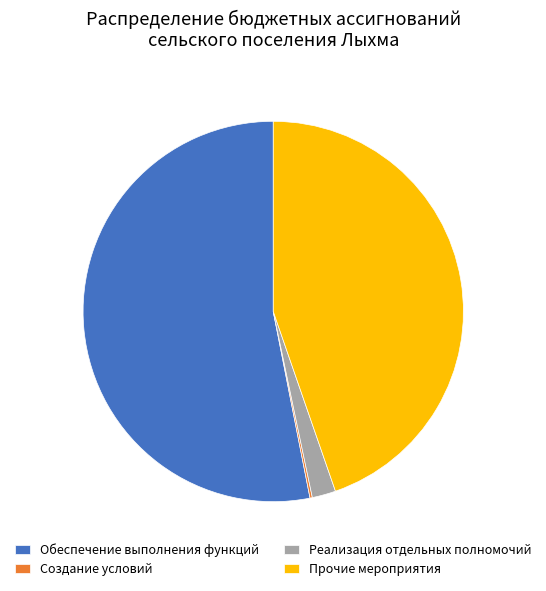

Between Обеспечение выполнения функций and Реализация отдельных полномочий, which is larger?

Обеспечение выполнения функций